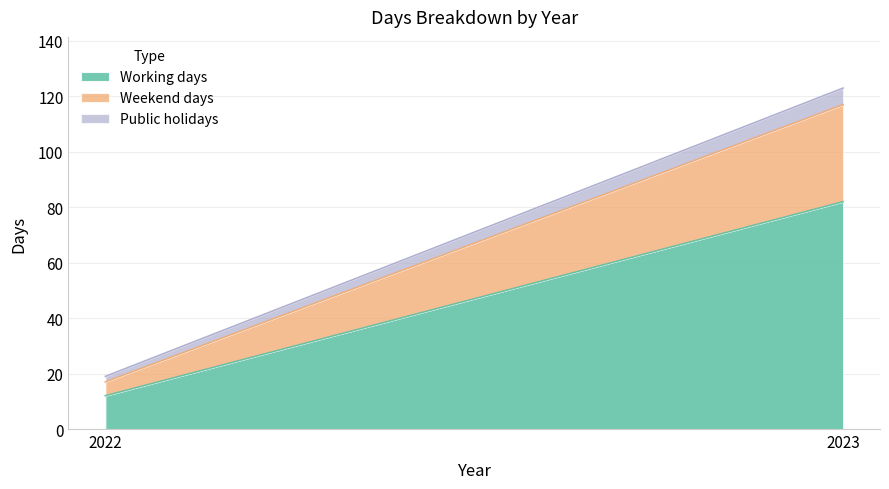

Is it true that Working days equals 121 at 2023?

False